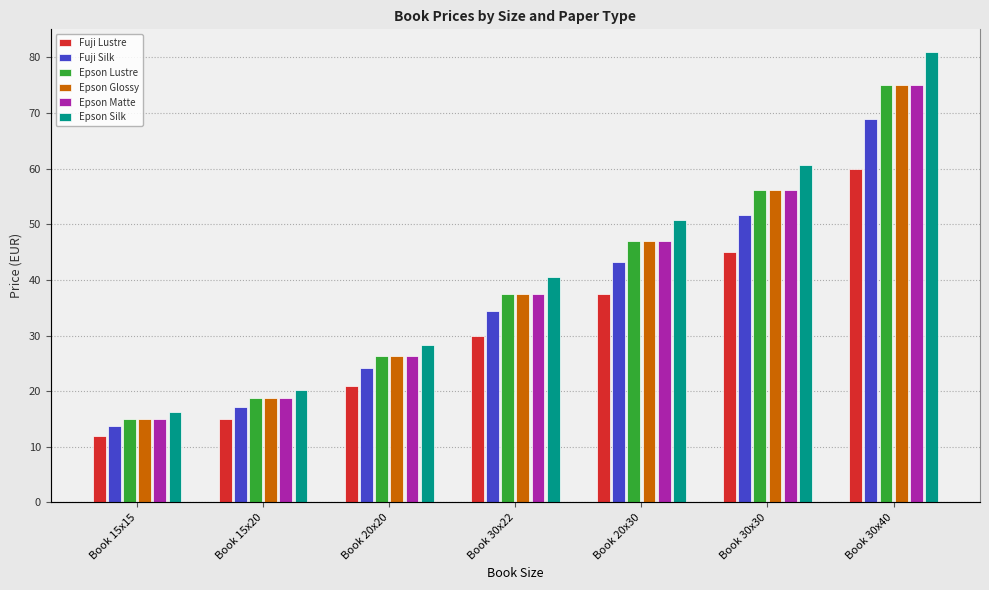

At how many categories does at least one series exceed 36?

4